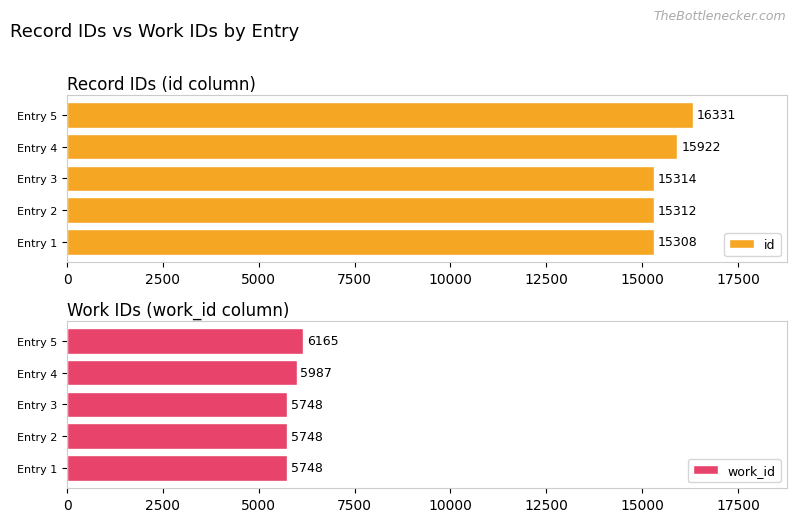

The value of work_id at Entry 5 is 2147. True or false?

False